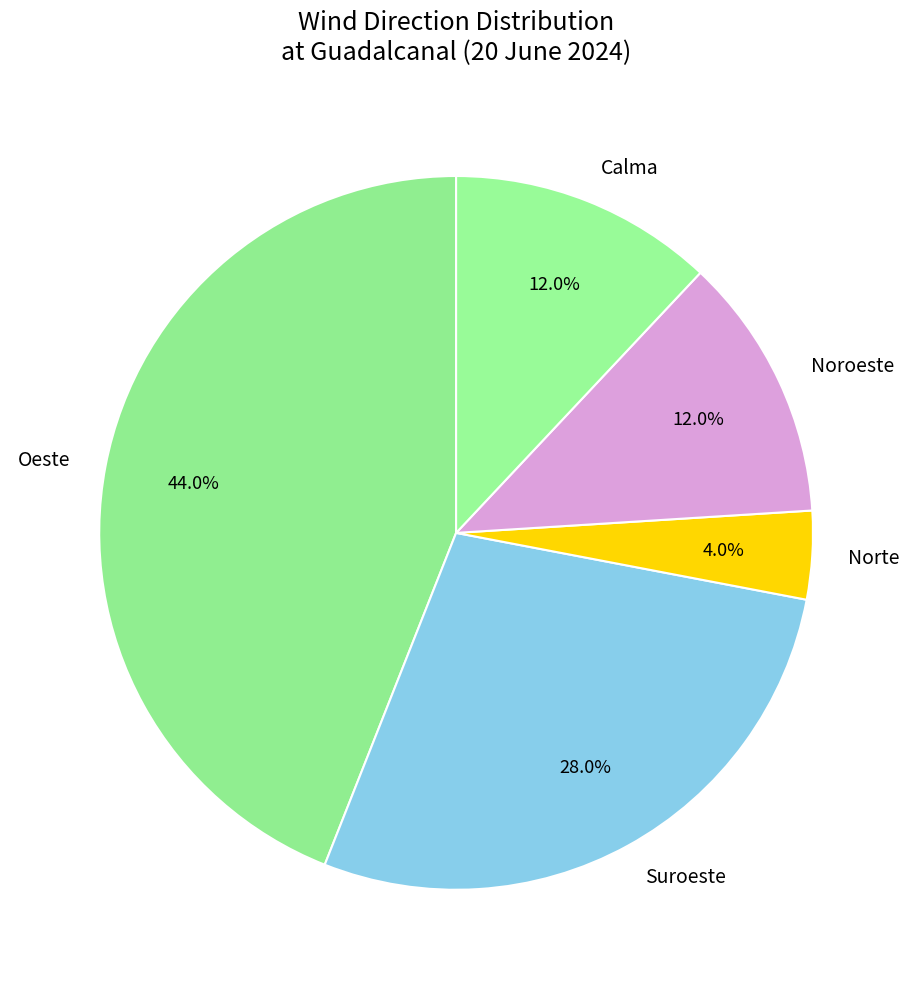

Which slice is the smallest?

Norte